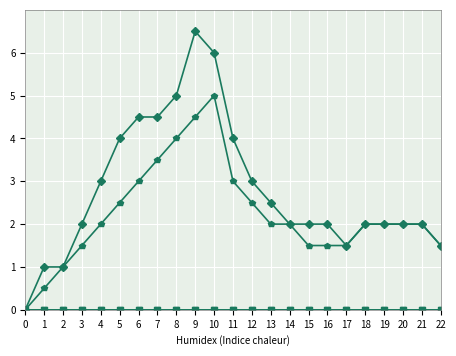

Is this an area chart (filled region under the line)?

No